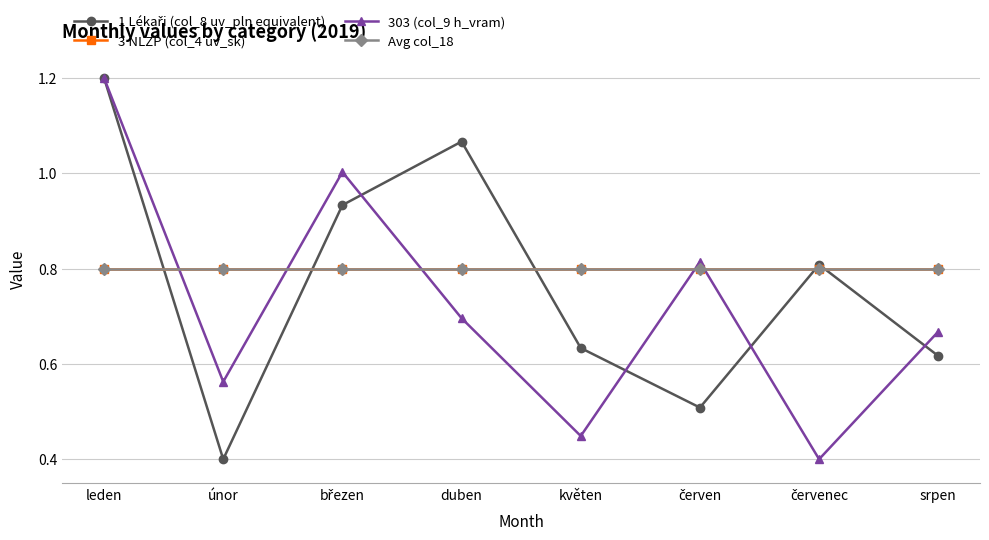

What is the label of the 3rd point from the left?

březen